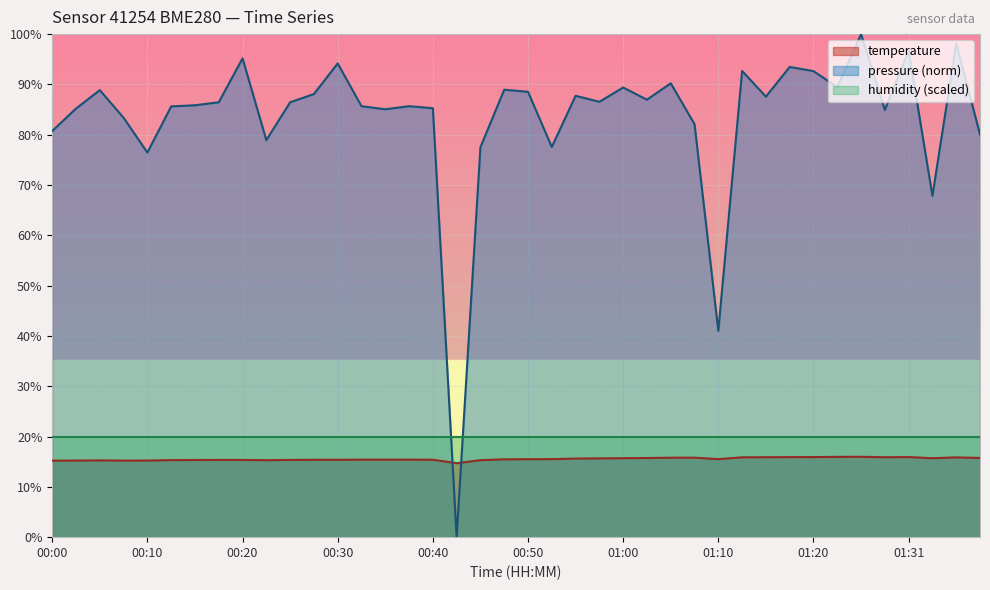

Is the value of pressure (norm) at 01:31 greater than the value of humidity (scaled) at 00:00?

Yes